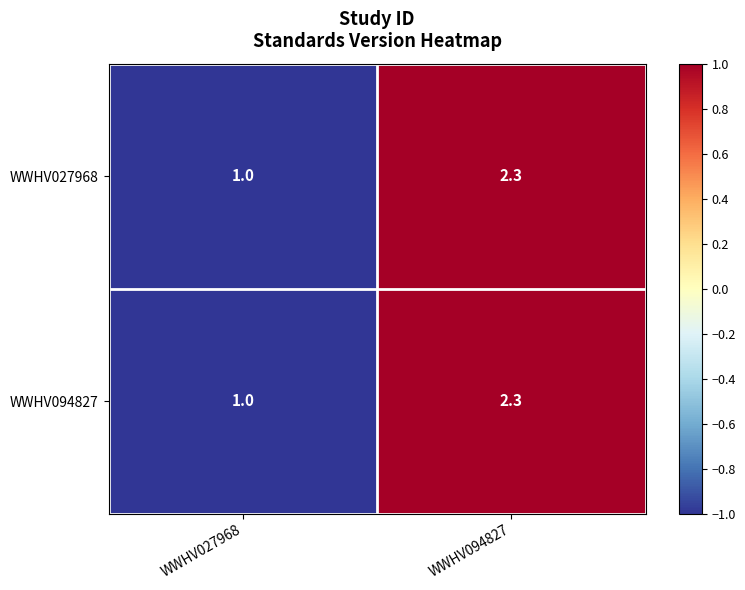

What is the sum of the WWHV094827 values at WWHV094827 and WWHV027968?

3.3